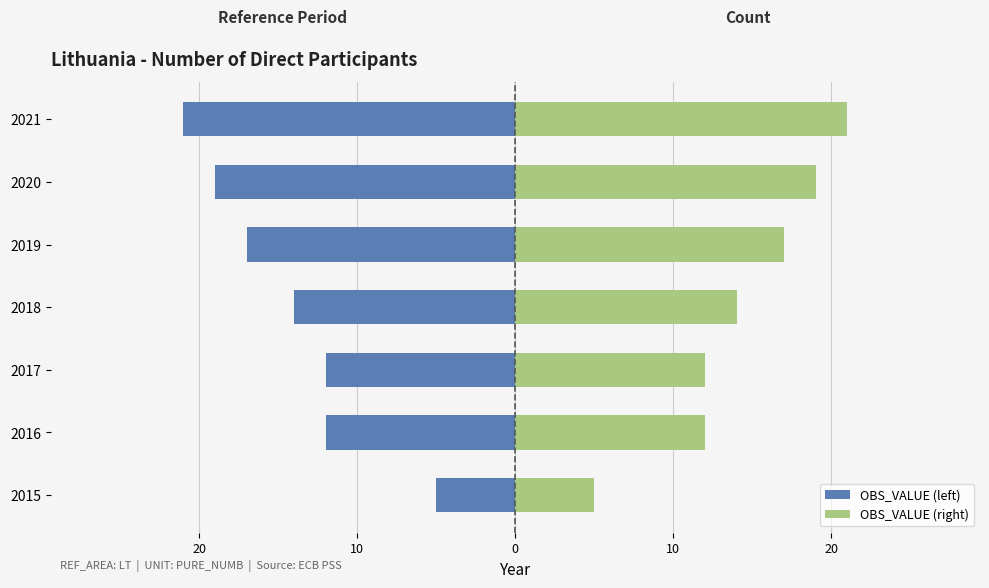

Is it true that OBS_VALUE (left) equals -4 at 2017?

False